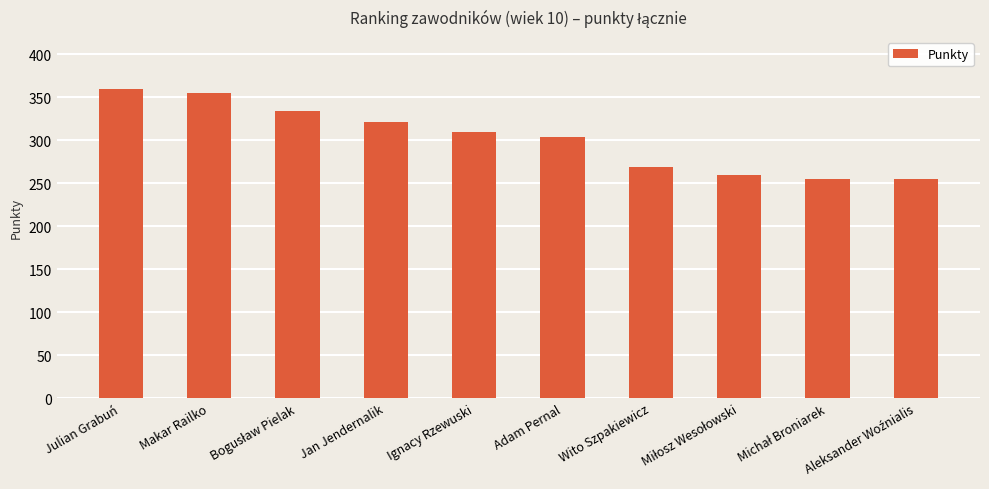

What is the value of the 2nd bar from the left?

355